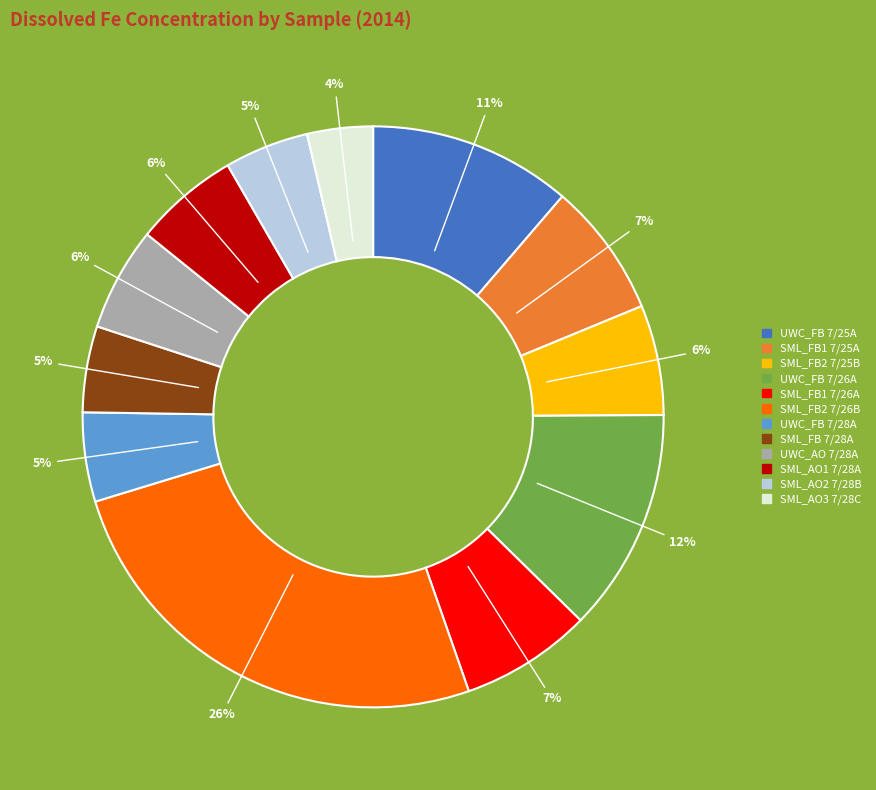

To the nearest percent, what is the average slice percentage?

8%